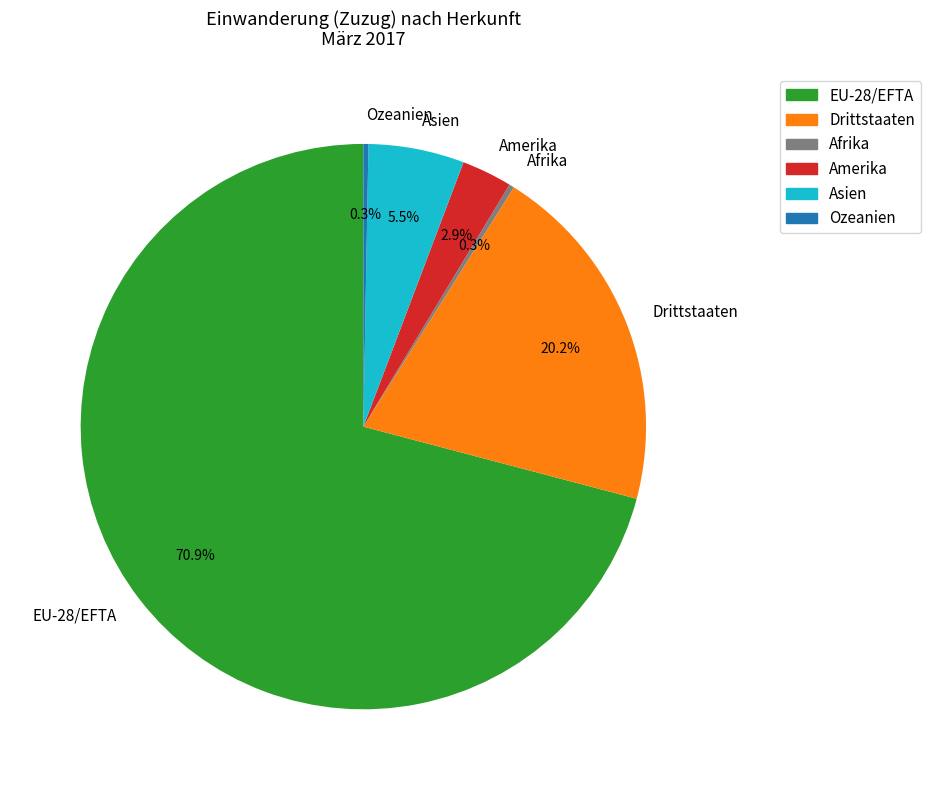

To the nearest percent, what is the average slice percentage?

17%